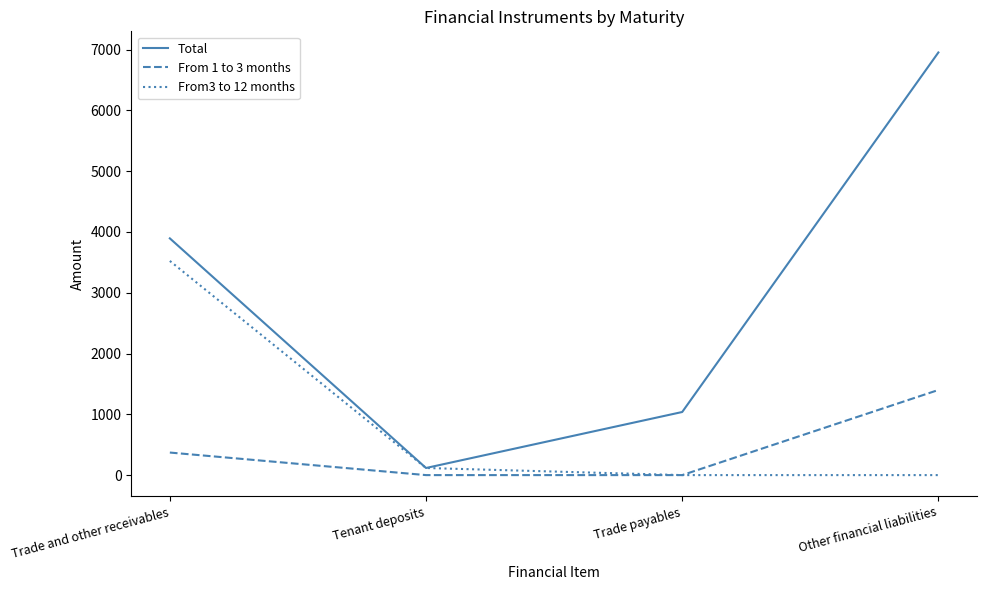

What are all the series names shown in the legend?

Total, From 1 to 3 months, From3 to 12 months